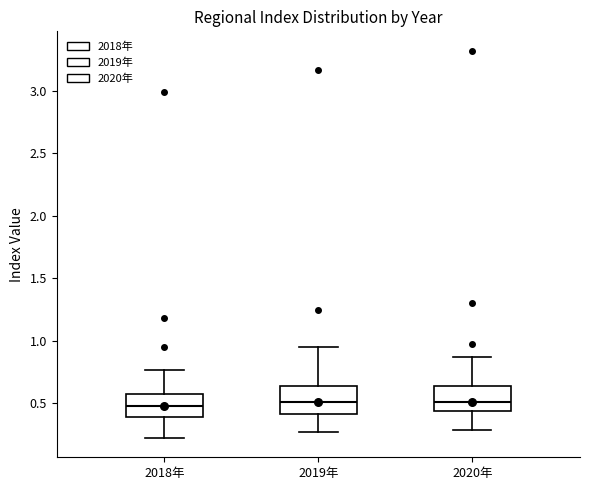

Reading left to right, read every box against the y-axis: the position of its median line, the range the box covers, and the ends of its whiskers. The values are not printed on the chart, so give them approximately, as read against the axis.

2018年: median 0.50, box 0.40 to 0.55, whiskers 0.20 to 0.75
2019年: median 0.50, box 0.40 to 0.65, whiskers 0.25 to 0.95
2020年: median 0.50, box 0.45 to 0.65, whiskers 0.30 to 0.85